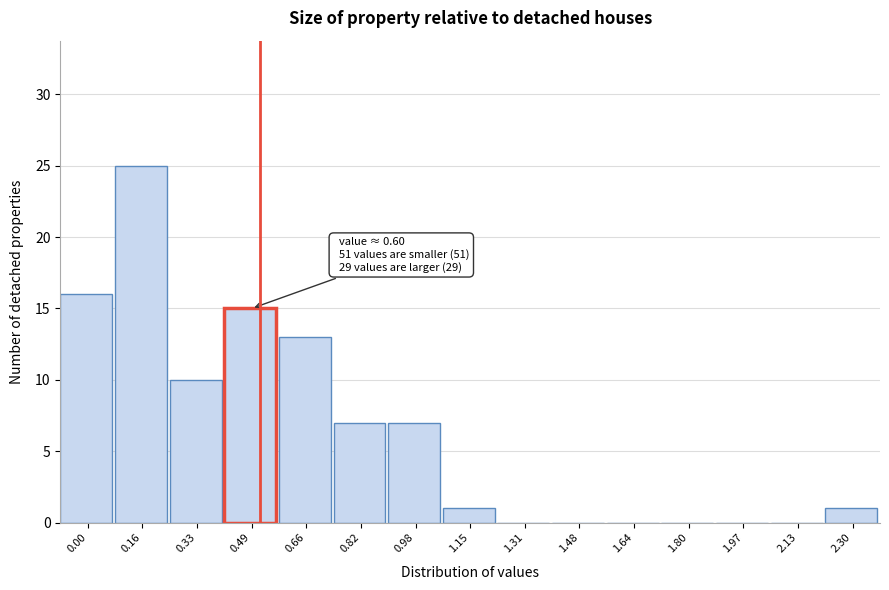

Reading right to left, extract all data points from this chart.

2.30=1	2.13=0	1.97=0	1.80=0	1.64=0	1.48=0	1.31=0	1.15=1	0.98=7	0.82=7	0.66=13	0.49=15	0.33=10	0.16=25	0.00=16